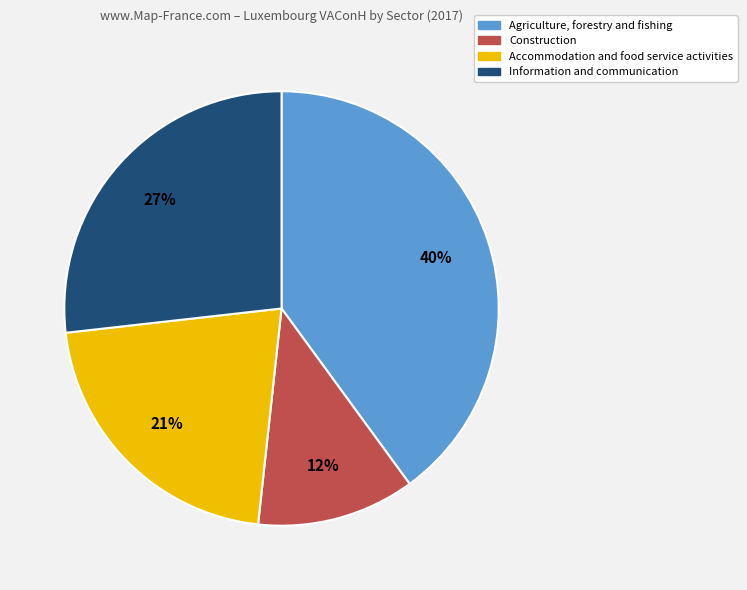

Which category has the smallest portion of the pie?

Construction